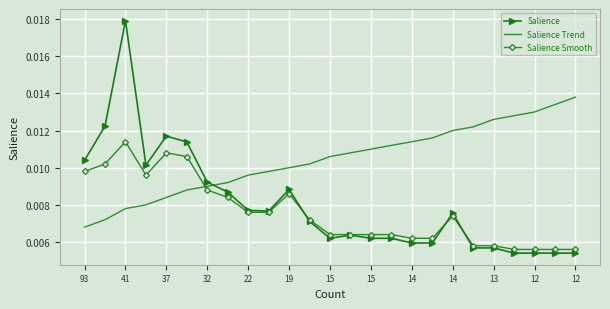

True or false: Salience Smooth and Salience Trend cross at least once.

True